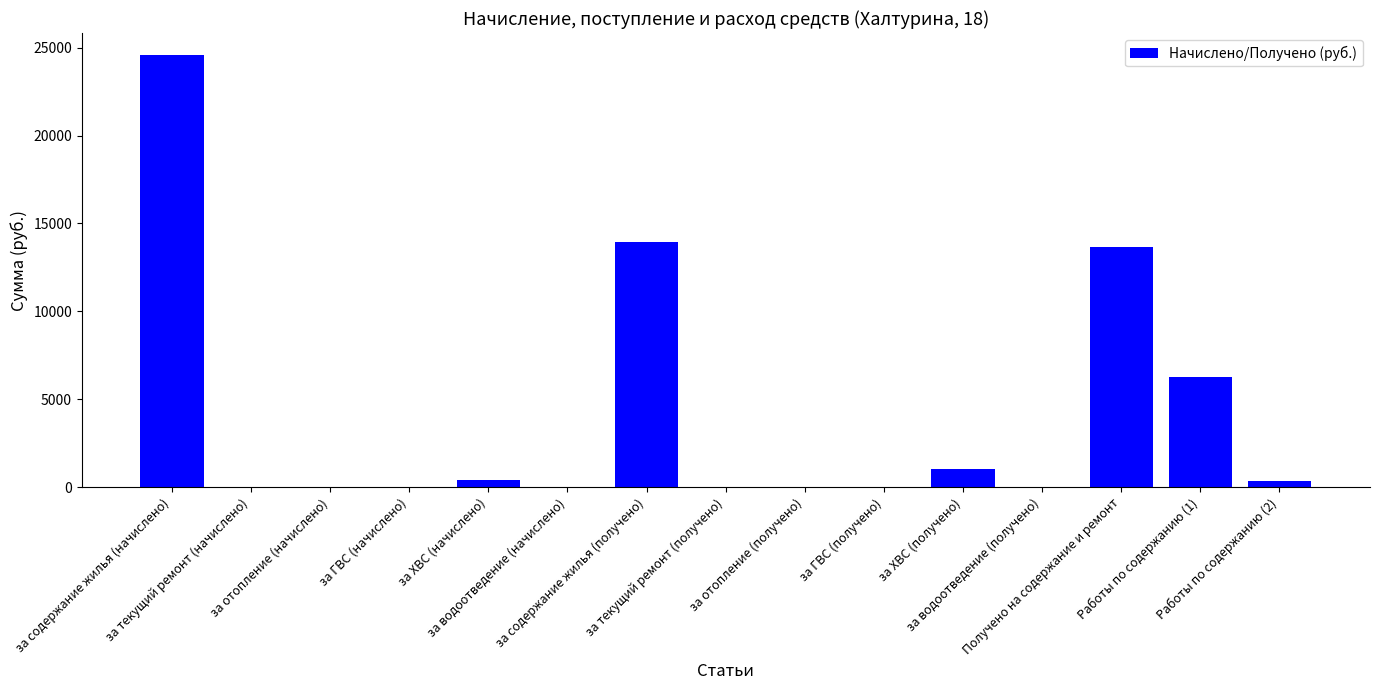

What is the sum of all values?

60301.2